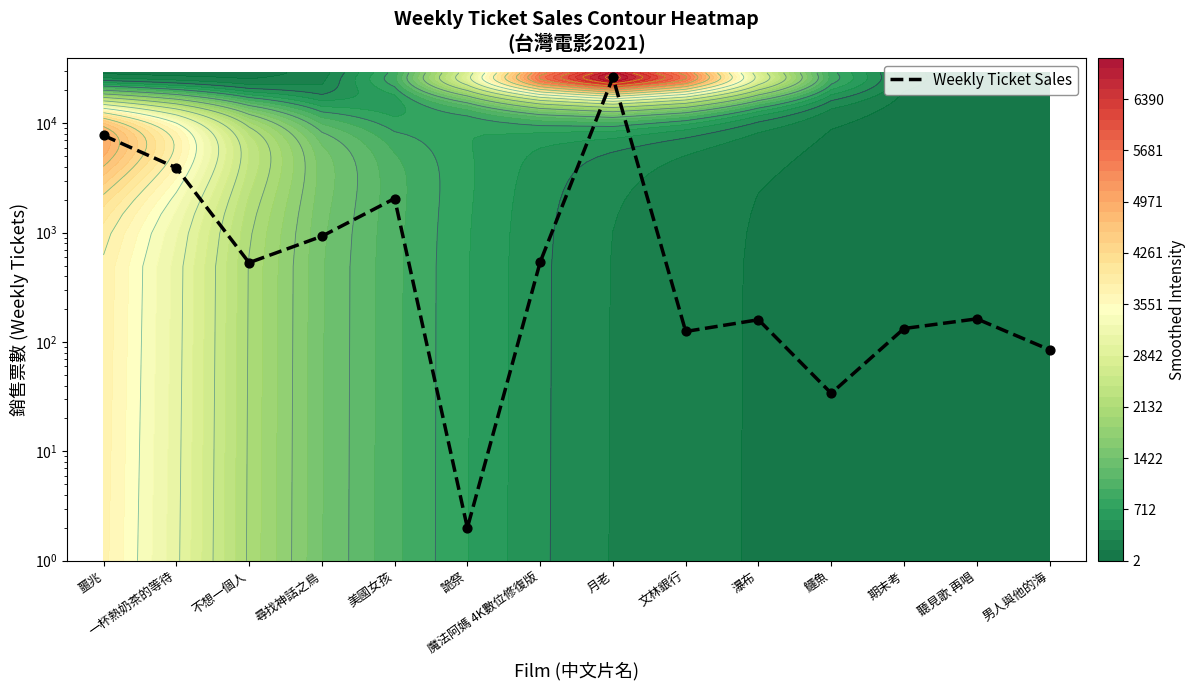

Reading right to left, list all the values displayed in this chart.

85	163	133	34	160	125	26362	538	2	2055	928	532	3924	7761